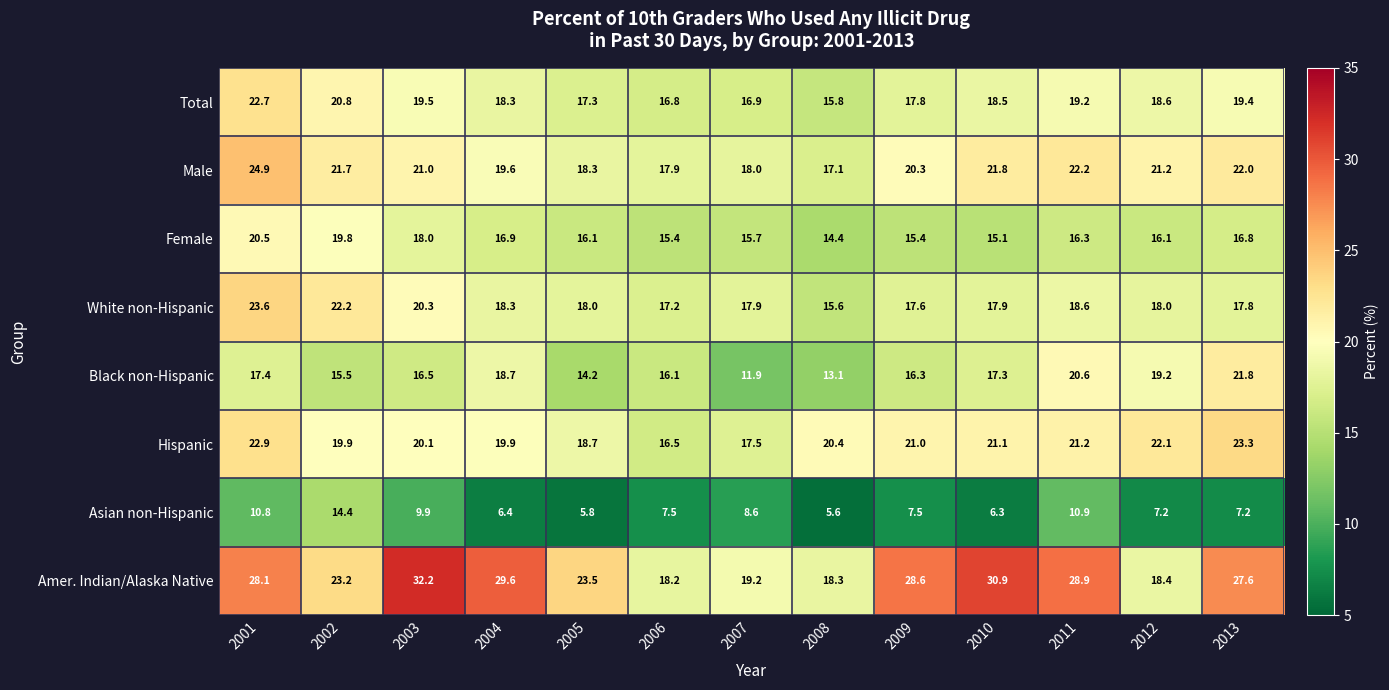

At which category is the sum across all series the highest?

2001